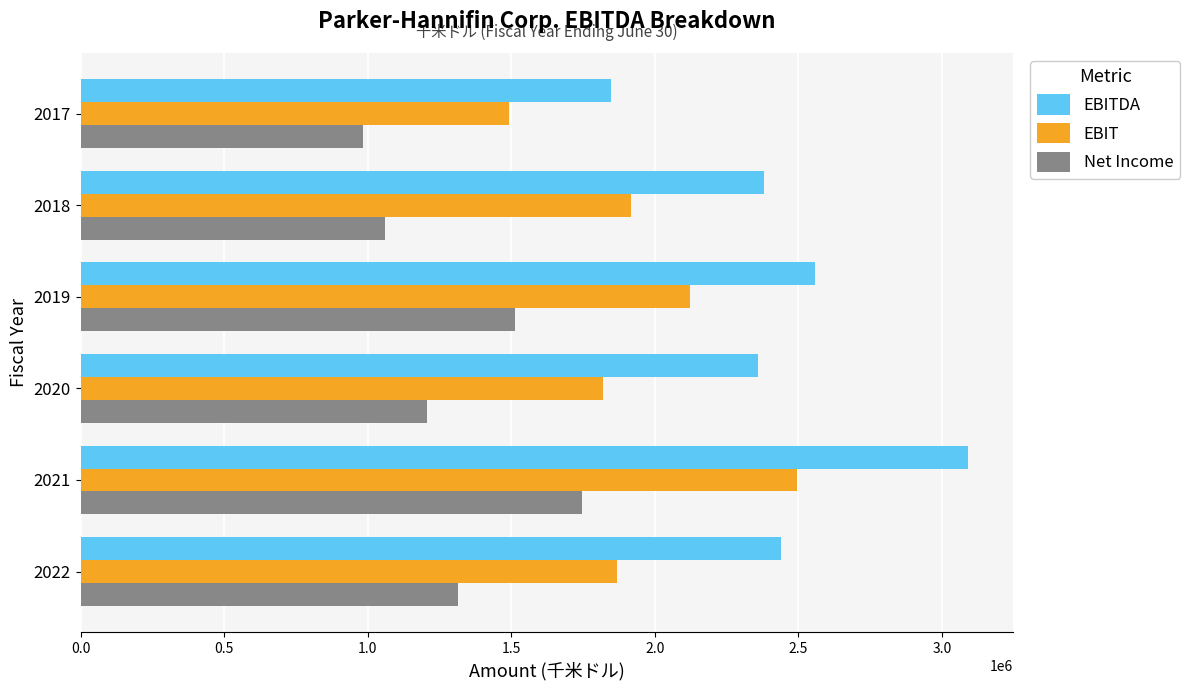

Rank the series by their maximum value, from highest to lowest.

EBITDA, EBIT, Net Income